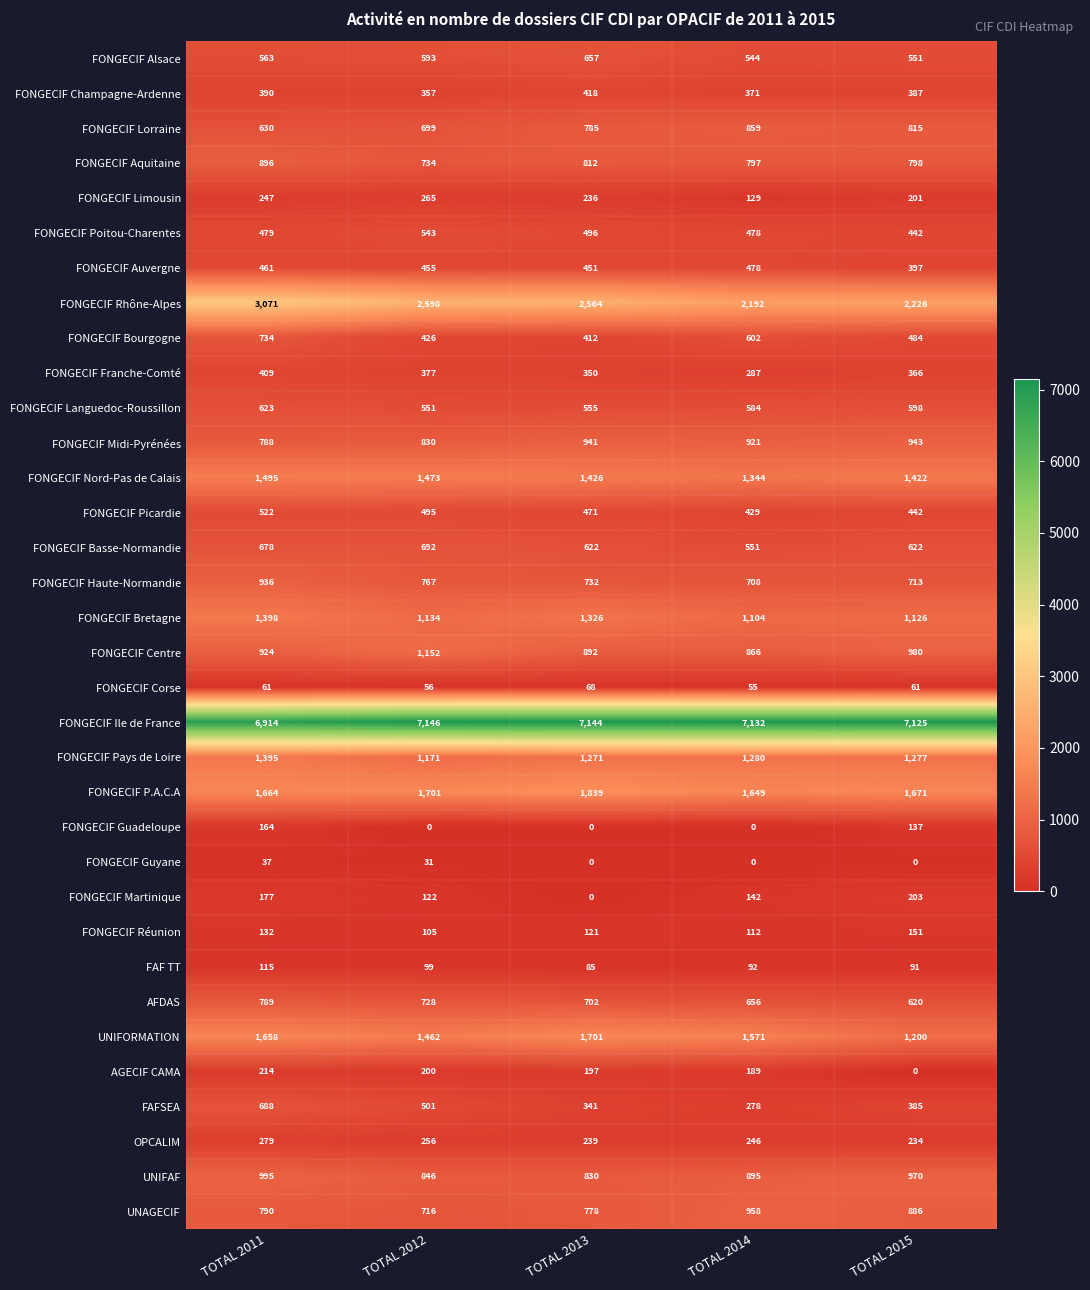

At which label does UNIFAF first exceed 895?

TOTAL 2011